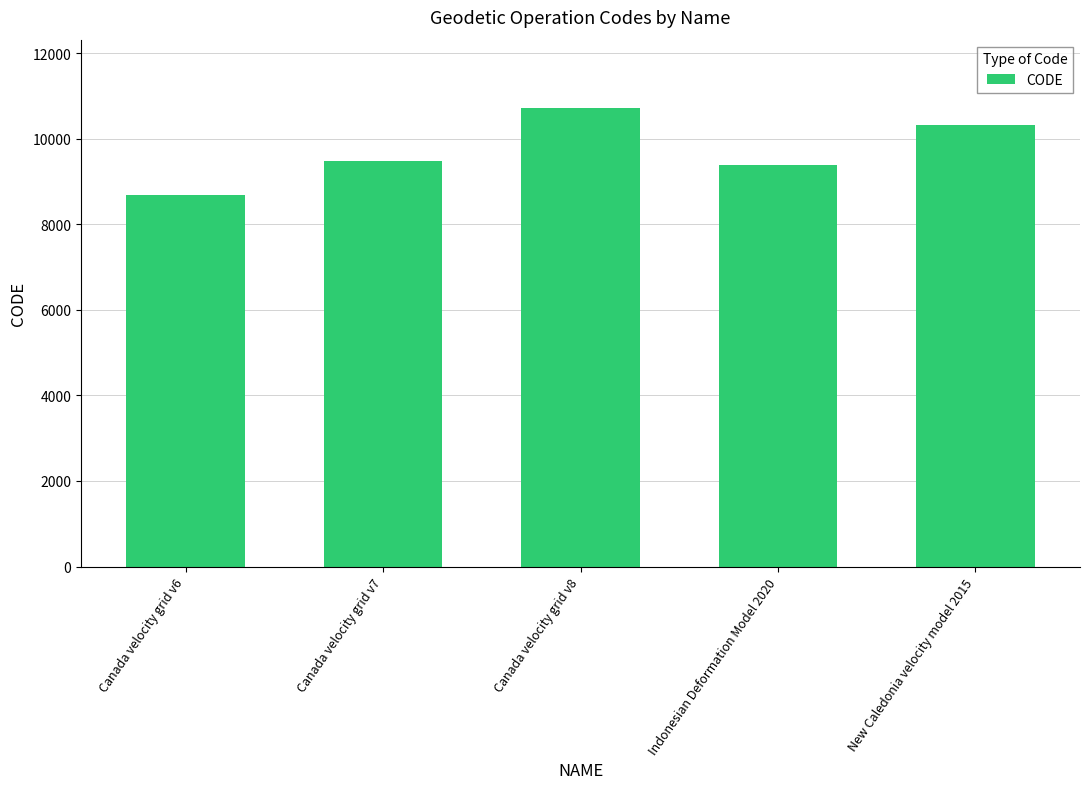

What is the smallest value displayed?

8676